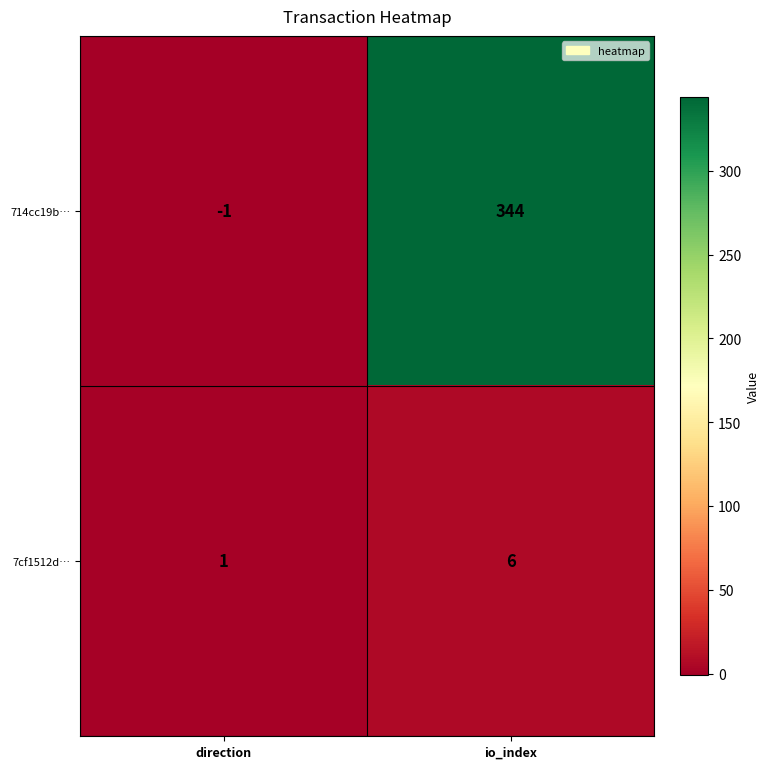

How many distinct data groups are displayed?

2